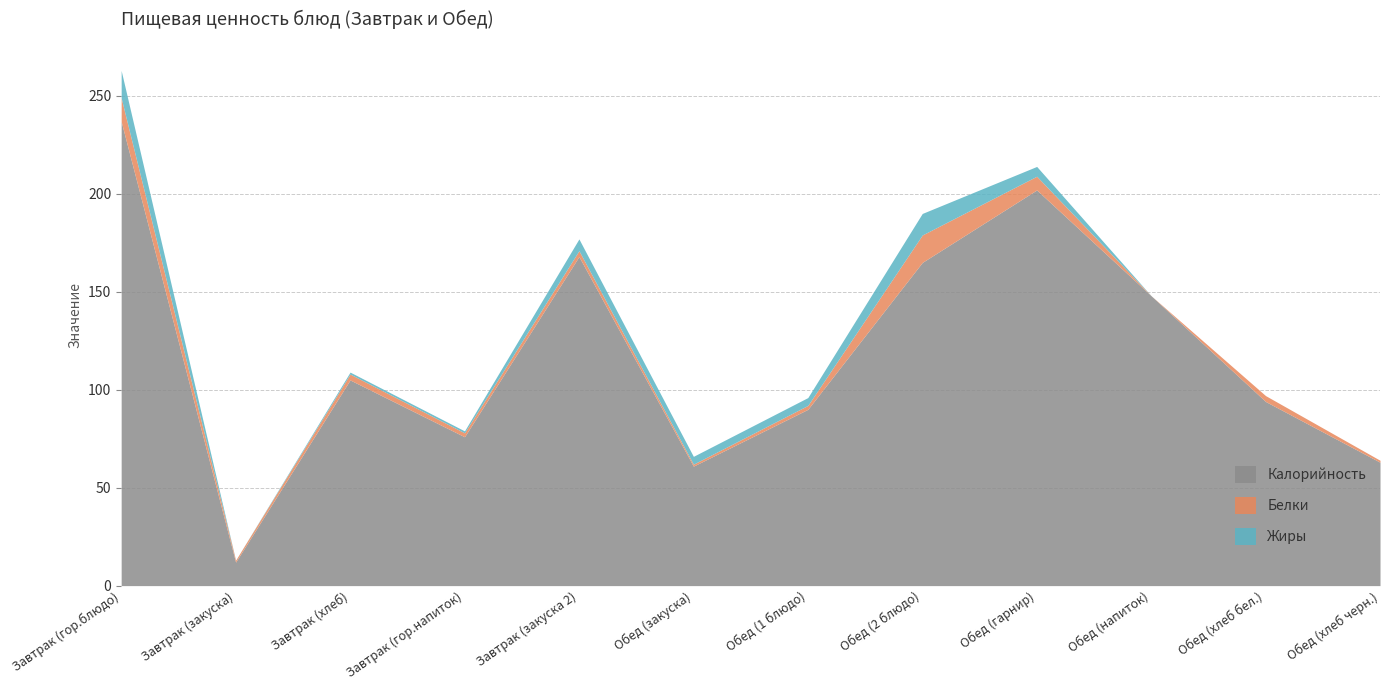

Where is the first local maximum for Калорийность?

Завтрак (хлеб)